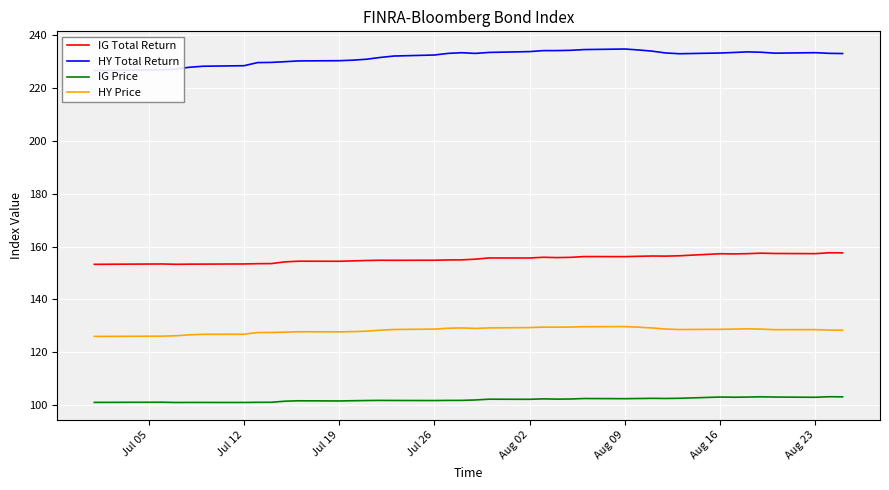

What is the highest value of the HY Price series?

129.7